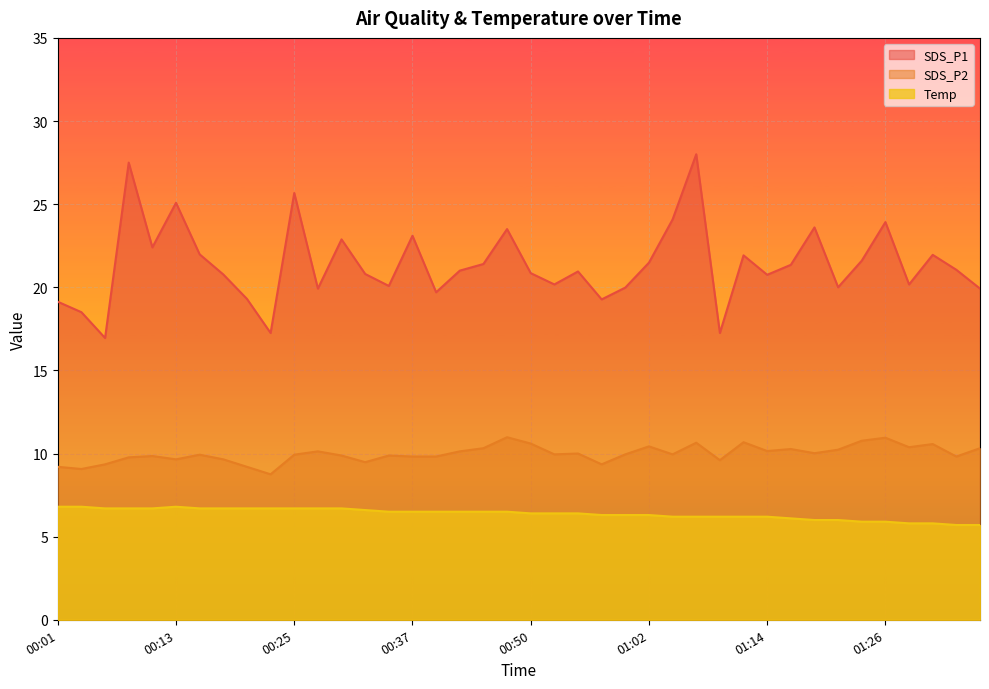

How many lines are shown in the chart?

3